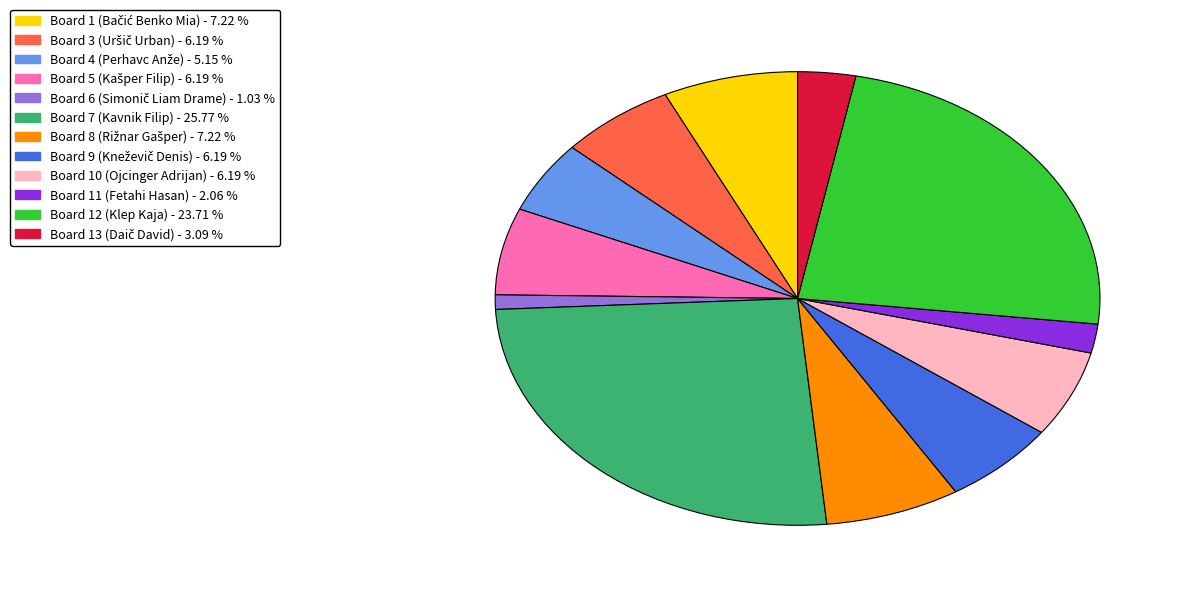

Does any single category account for the majority?

No